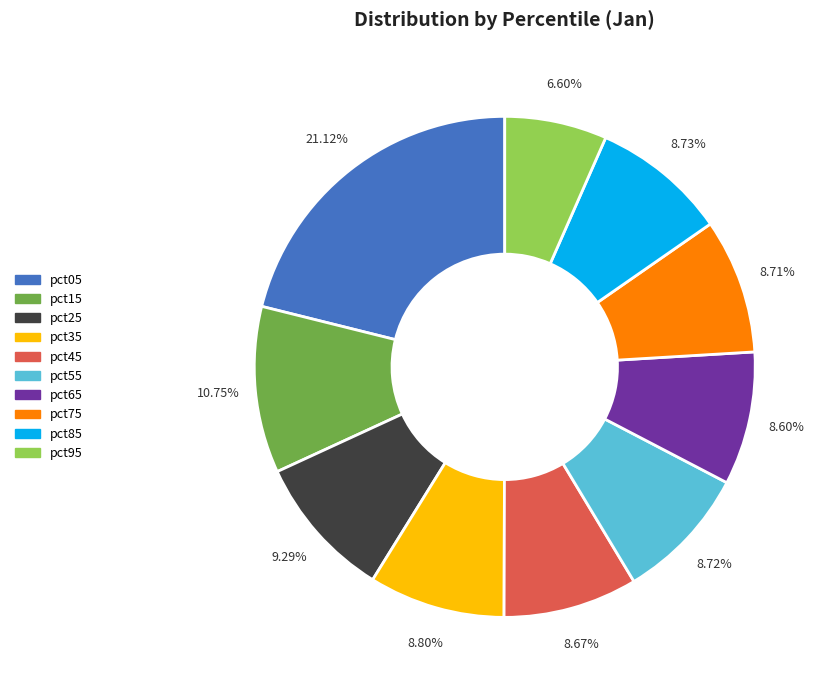

The pct85 slice represents 9% of the pie. True or false?

True